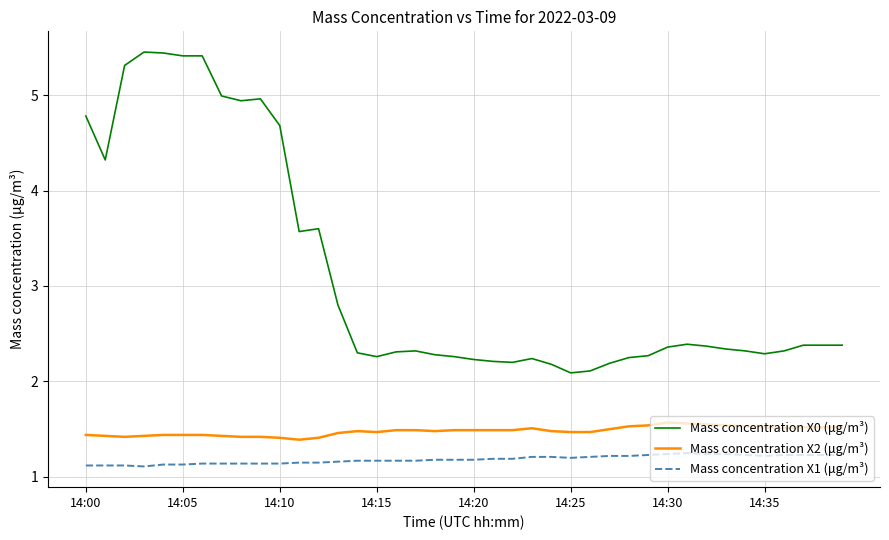

What is the difference between the maximum and minimum values in the Mass concentration X0 (μg/m³) series?

3.4